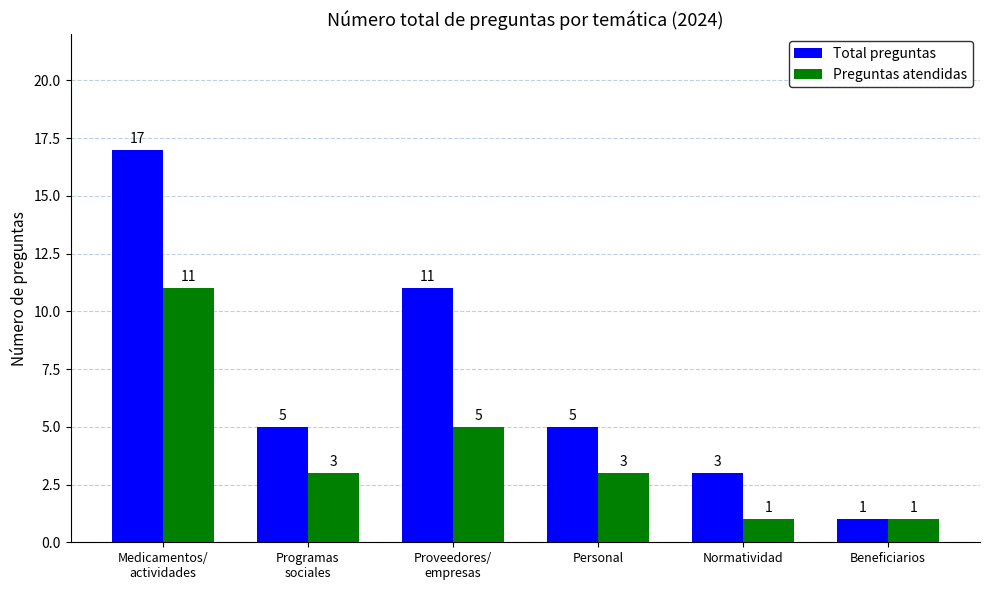

What is the label of the 6th bar from the right?

Medicamentos/
actividades